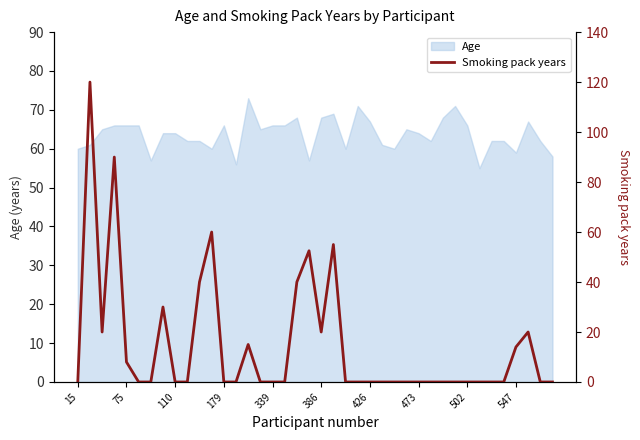

What is the minimum value for Age?

55